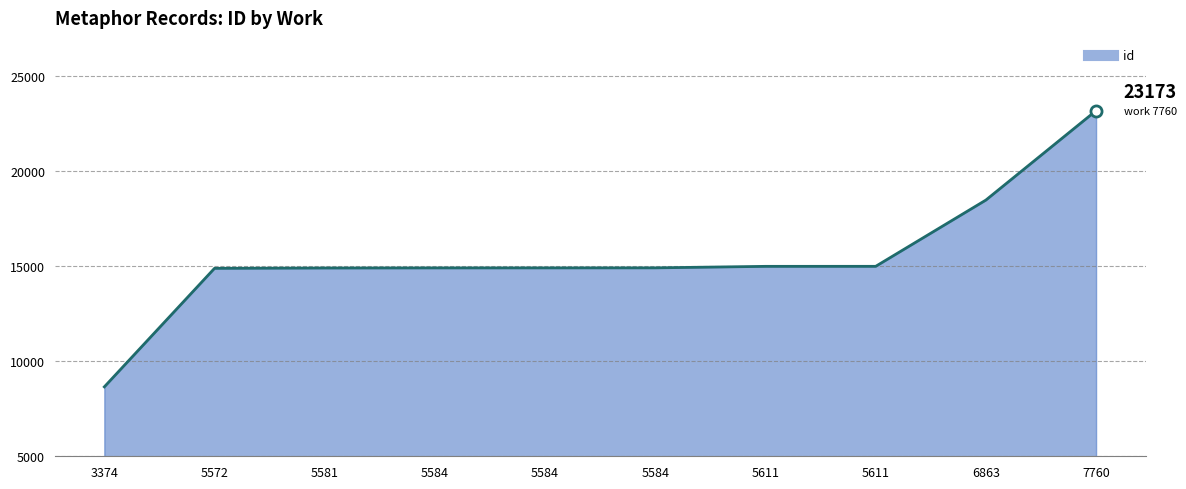

Reading right to left, transcribe all the data shown in this chart.

23173	18472	14988	14987	14908	14906	14905	14900	14883	8650